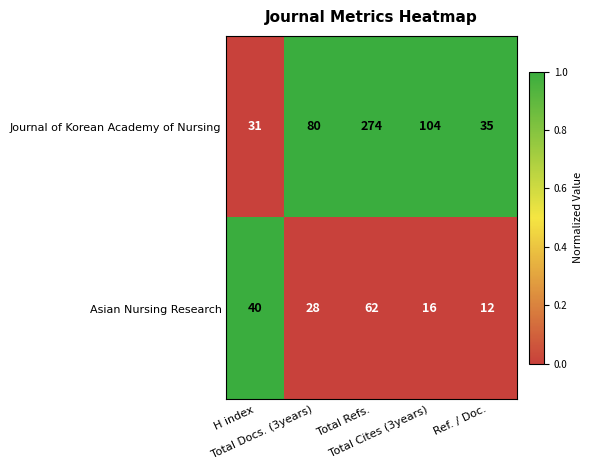

How many distinct data groups are displayed?

2